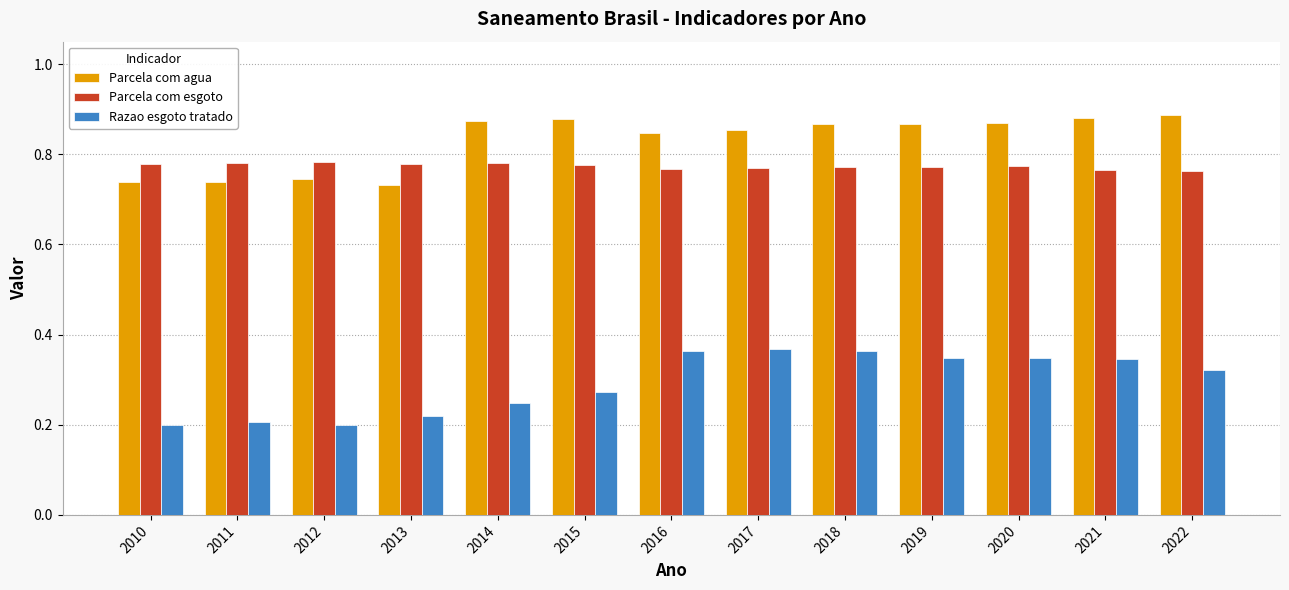

Is it true that Razao esgoto tratado equals 0.1 at 2014?

False